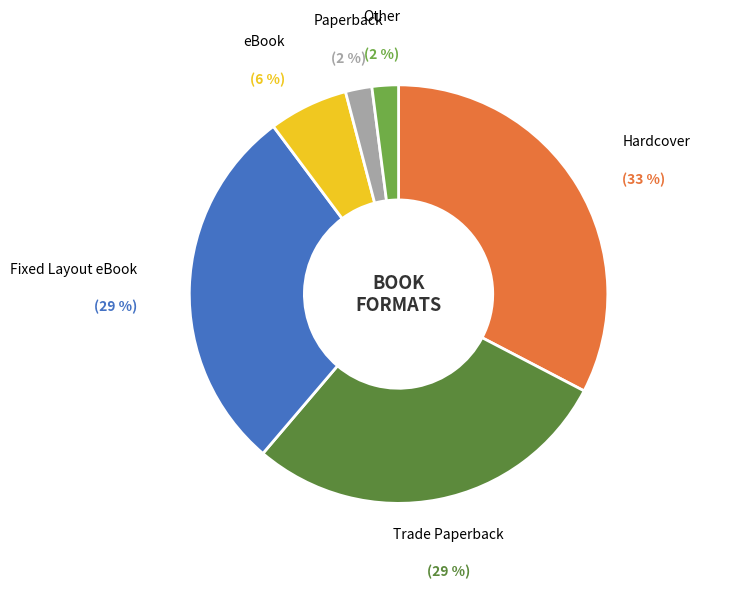

How many slices are in this pie chart?

6